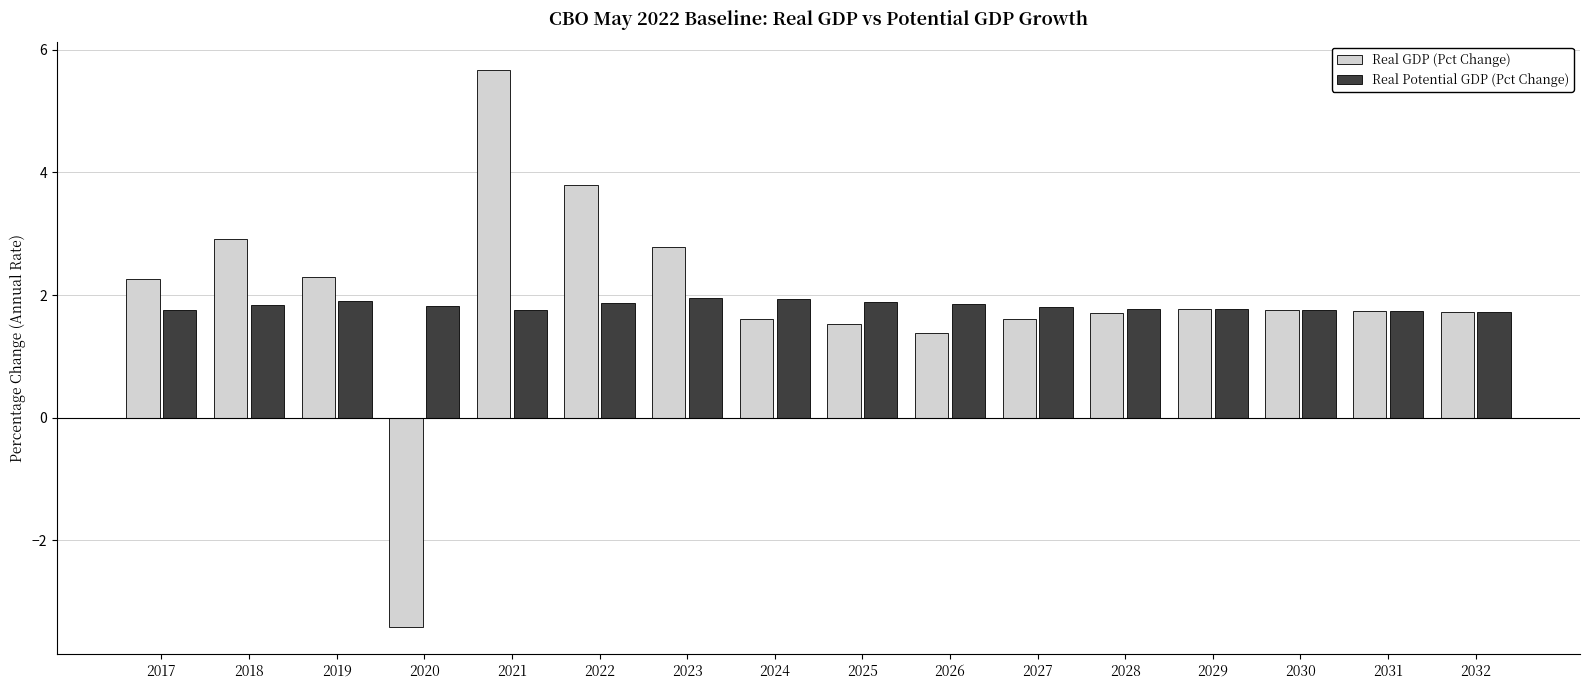

List the series in order of their peak value, lowest first.

Real Potential GDP (Pct Change), Real GDP (Pct Change)